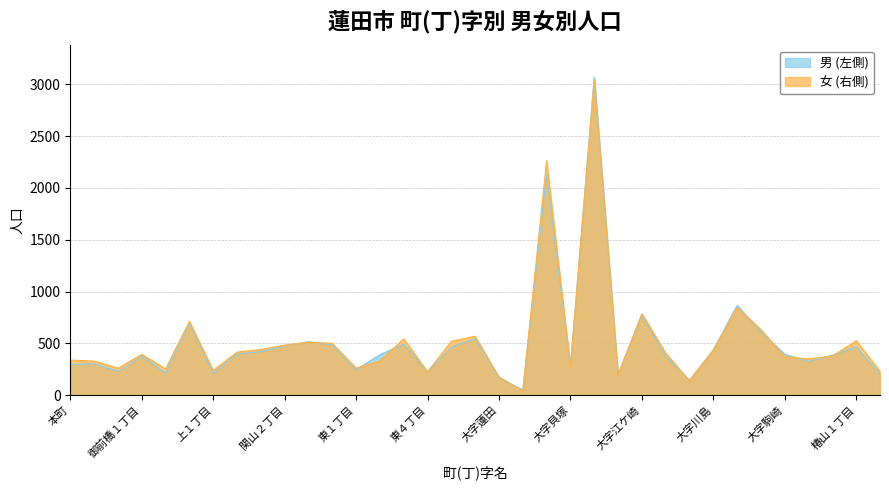

What is the difference between the maximum and second lowest values in the 男 (左側) series?

2923